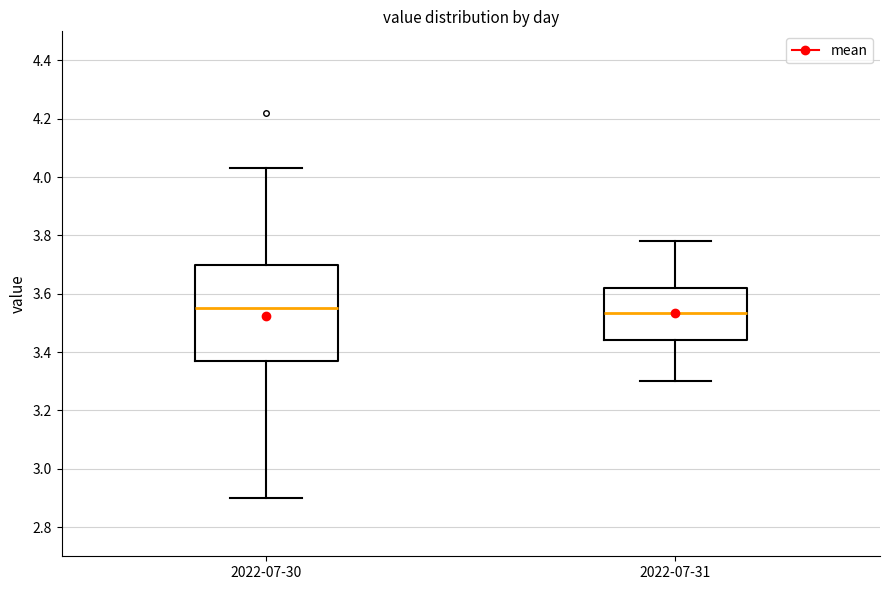

Where does the median line of the box for 2022-07-31 sit on the y-axis? The values are not printed on the chart, so give them approximately, as read against the axis.

3.54